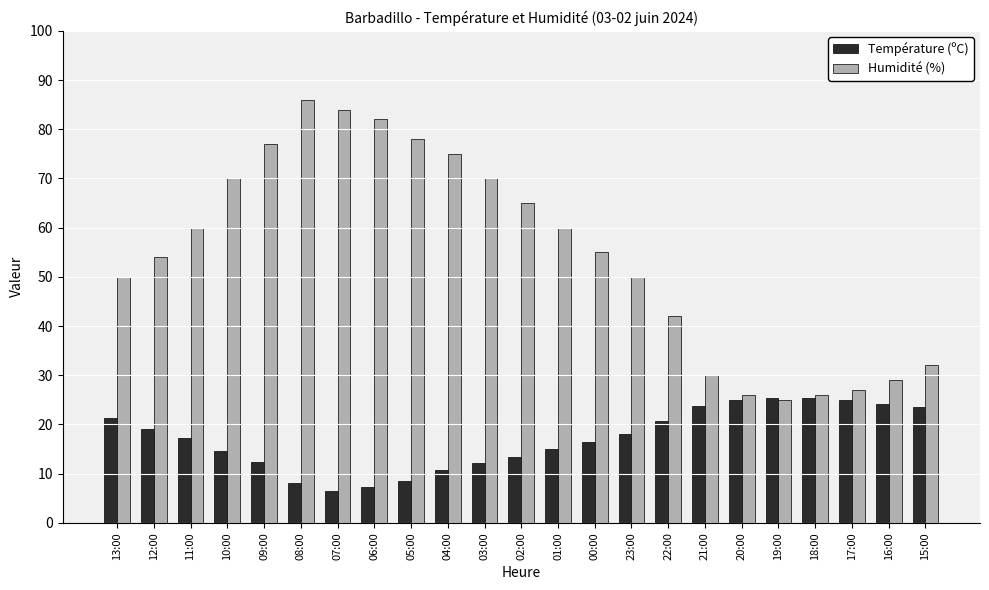

Is the value of Température (ºC) at 10:00 greater than the value of Humidité (%) at 03:00?

No